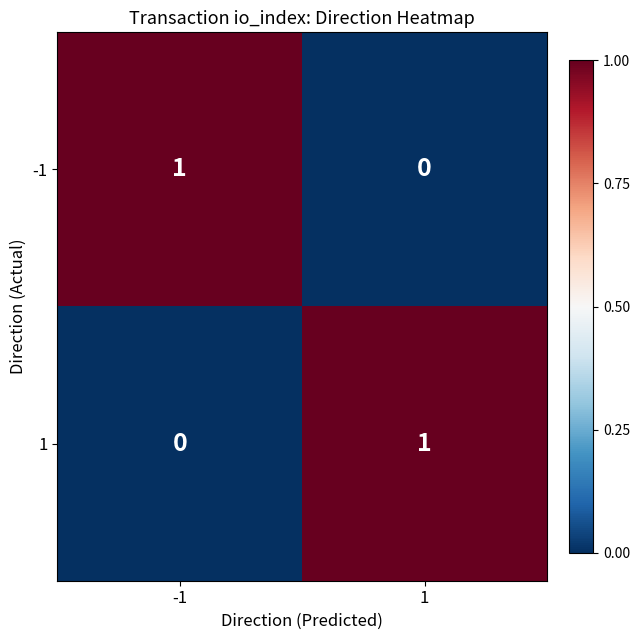

How many data points does each series have?

2